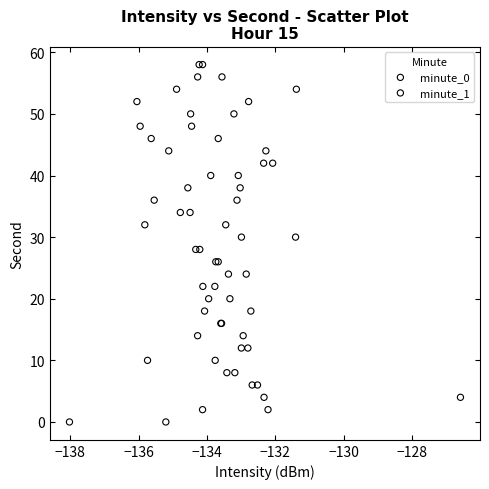

What are all the series names shown in the legend?

minute_0, minute_1